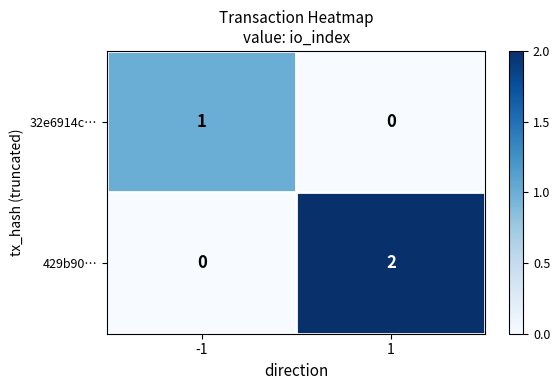

How many distinct data groups are displayed?

2